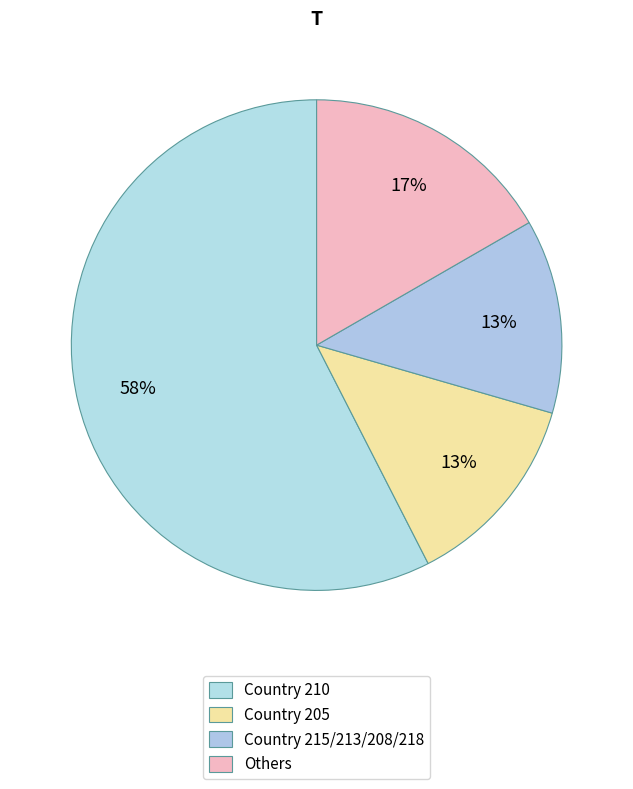

Which category has the biggest portion of the pie?

Country 210